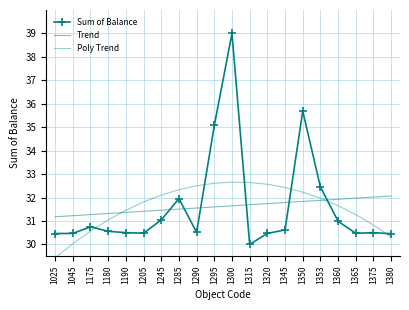

What is the sum of the Trend values at 1300 and 1353?

63.5